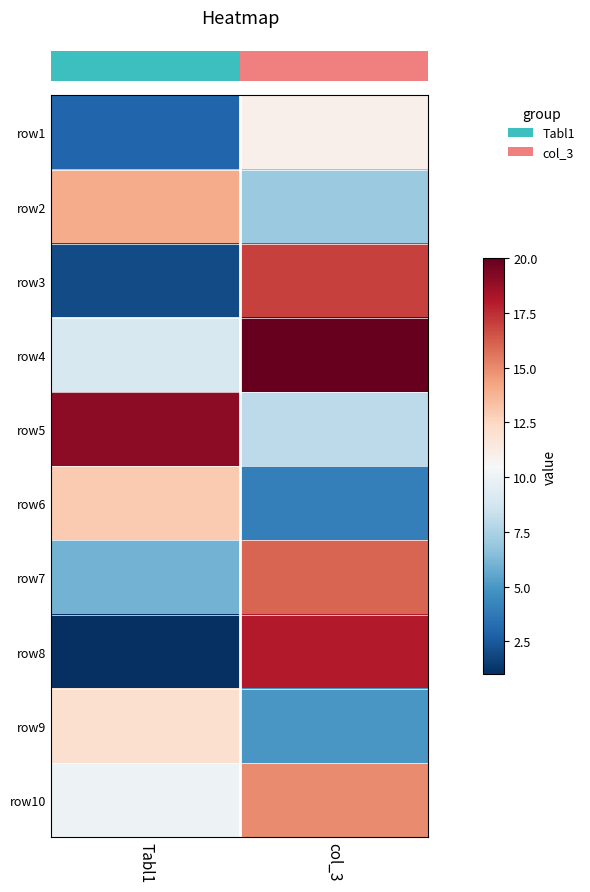

What is the maximum value shown in the chart?

20